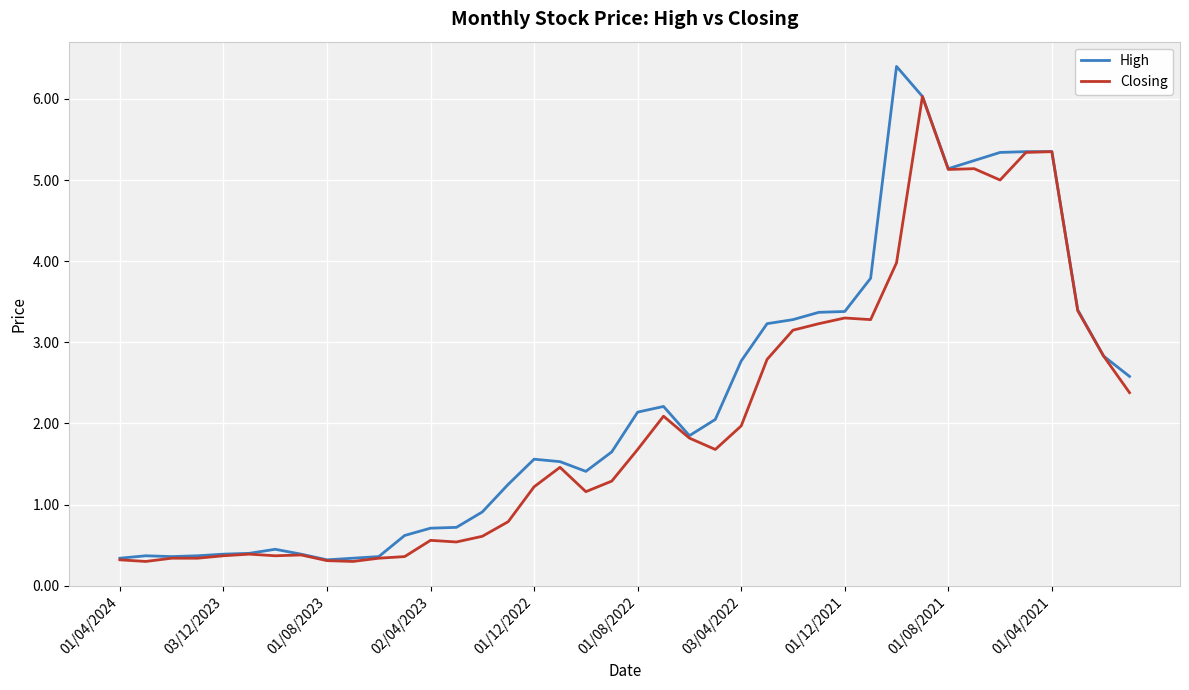

What is the minimum value shown in the chart?

0.3